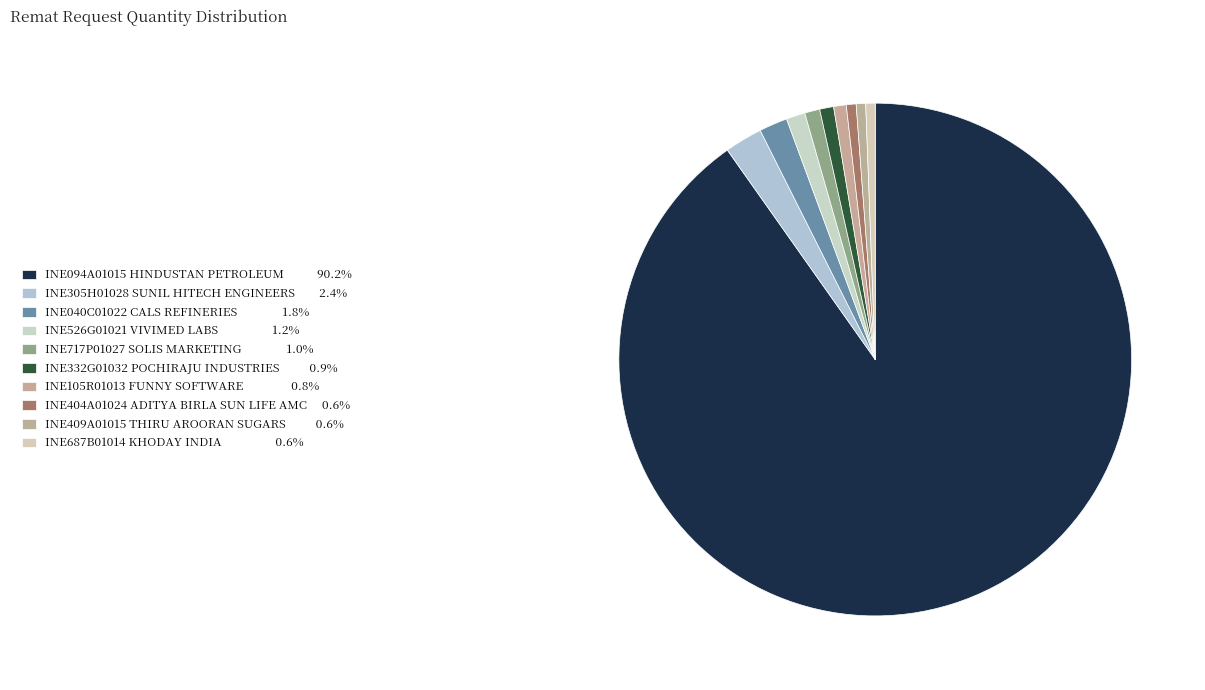

To the nearest percent, what is the average slice percentage?

10%